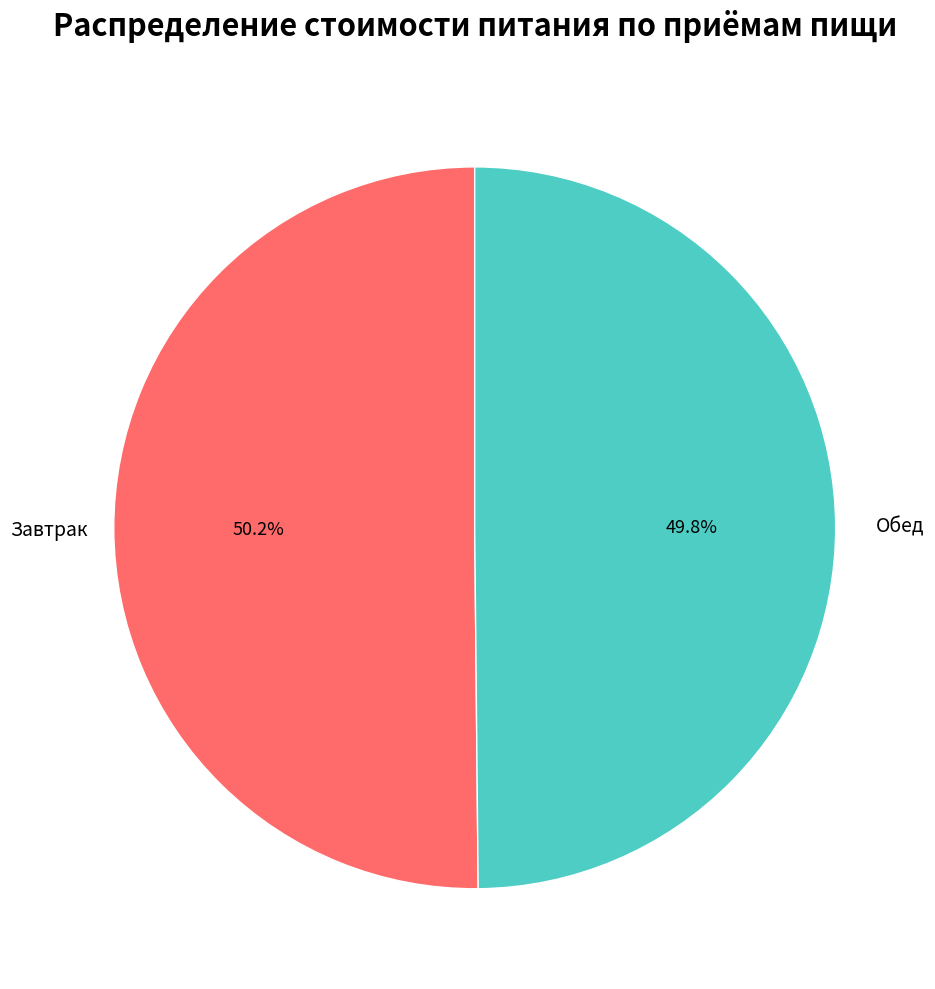

What is the ratio of the value at Обед to the value at Завтрак?

1.0